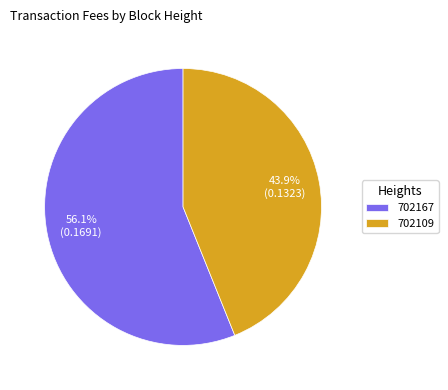

To the nearest percent, what is the difference between the largest and smallest slice percentages?

12%